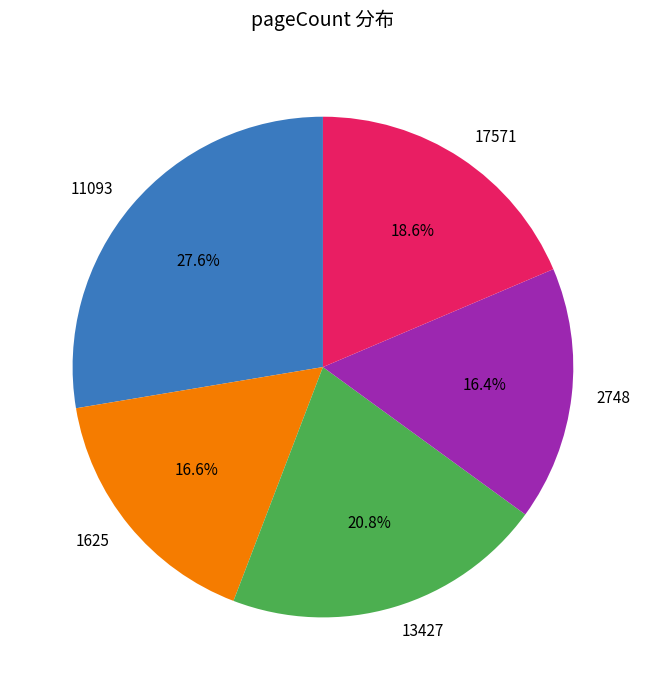

What is the total percentage of 13427 and 2748?

37.2%